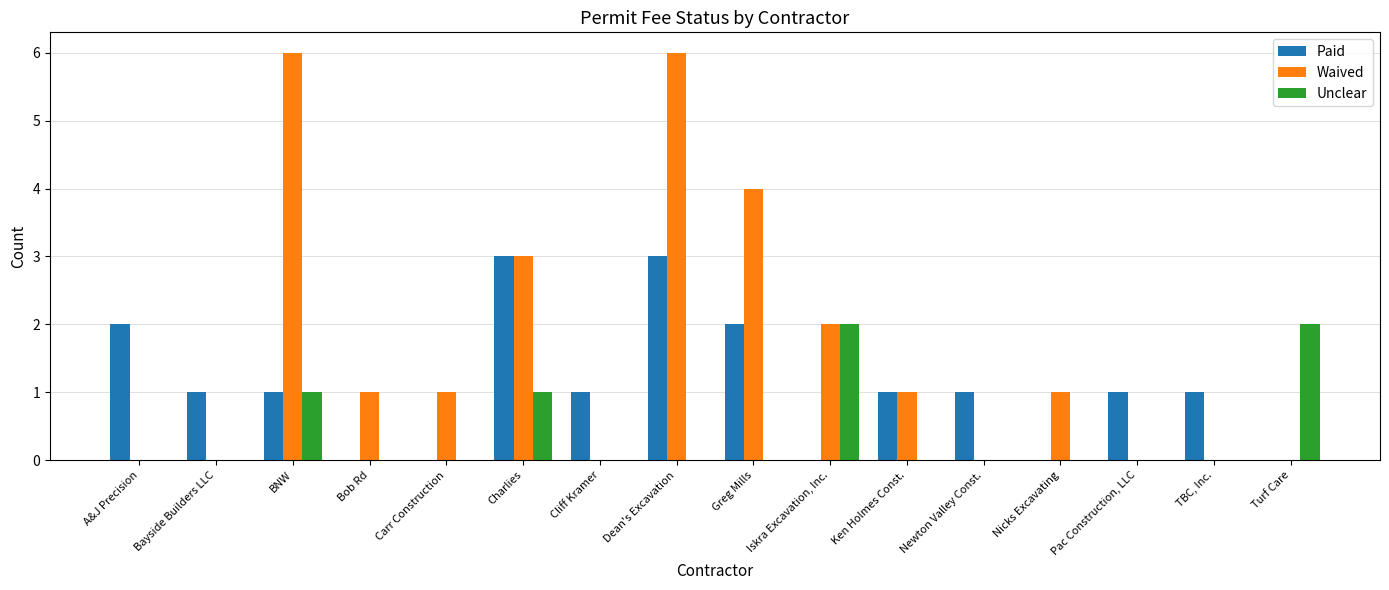

Reading left to right, transcribe all the data shown in this chart.

Paid: A&J Precision=2	Bayside Builders LLC=1	BNW=1	Bob Rd=0	Carr Construction=0	Charlies=3	Cliff Kramer=1	Dean's Excavation=3	Greg Mills=2	Iskra Excavation, Inc.=0	Ken Holmes Const.=1	Newton Valley Const.=1	Nicks Excavating=0	Pac Construction, LLC=1	TBC, Inc.=1	Turf Care=0
Waived: A&J Precision=0	Bayside Builders LLC=0	BNW=6	Bob Rd=1	Carr Construction=1	Charlies=3	Cliff Kramer=0	Dean's Excavation=6	Greg Mills=4	Iskra Excavation, Inc.=2	Ken Holmes Const.=1	Newton Valley Const.=0	Nicks Excavating=1	Pac Construction, LLC=0	TBC, Inc.=0	Turf Care=0
Unclear: A&J Precision=0	Bayside Builders LLC=0	BNW=1	Bob Rd=0	Carr Construction=0	Charlies=1	Cliff Kramer=0	Dean's Excavation=0	Greg Mills=0	Iskra Excavation, Inc.=2	Ken Holmes Const.=0	Newton Valley Const.=0	Nicks Excavating=0	Pac Construction, LLC=0	TBC, Inc.=0	Turf Care=2